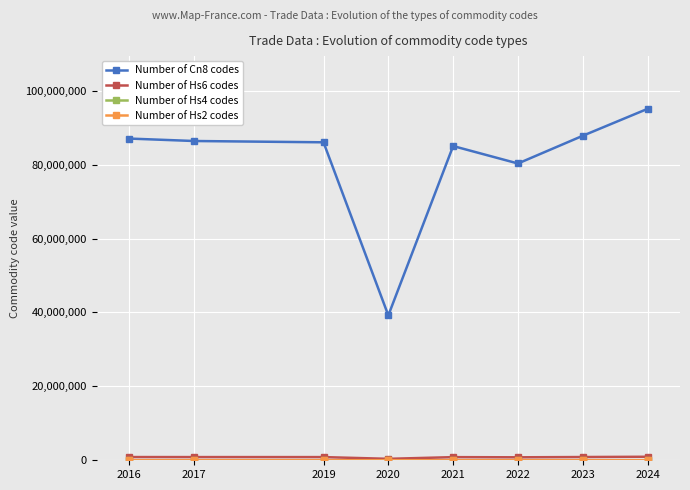

Which series has the largest total across all categories?

Number of Cn8 codes